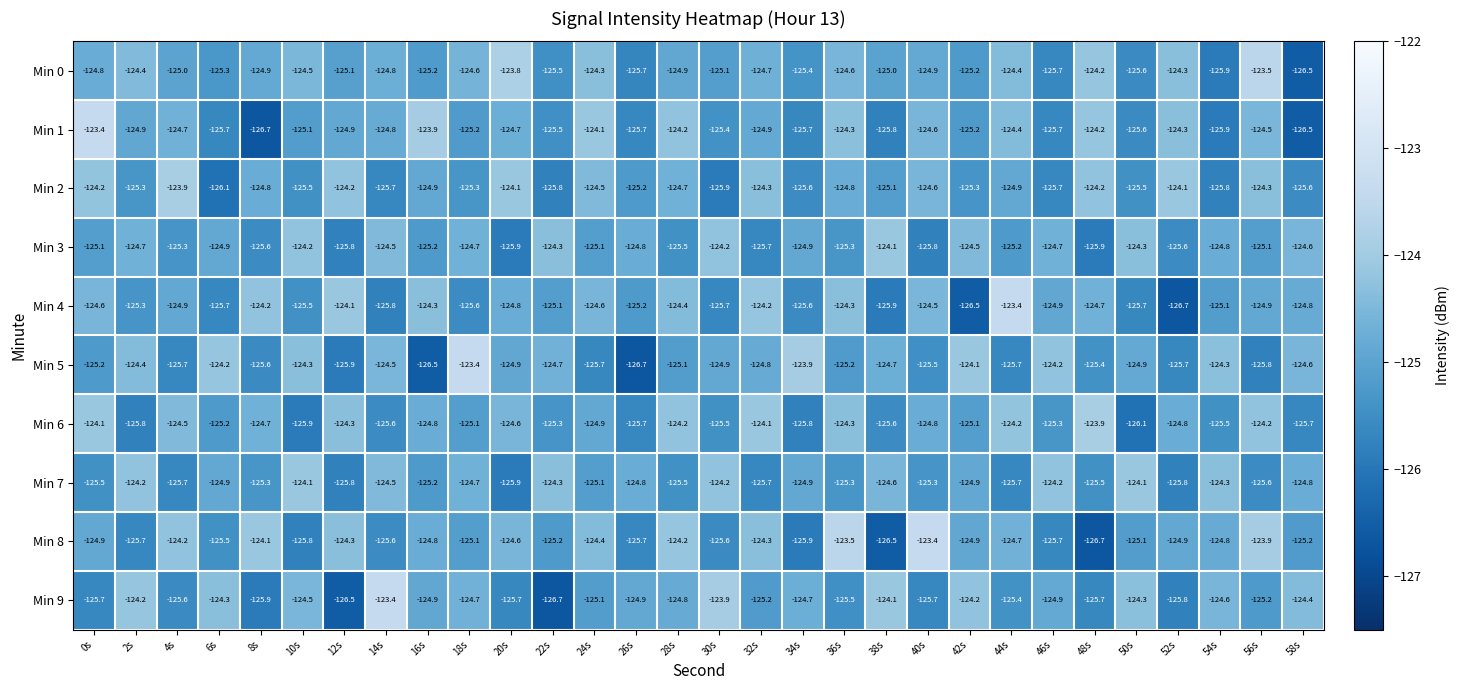

The Min 4 series shows -126.7 at 52s. True or false?

True